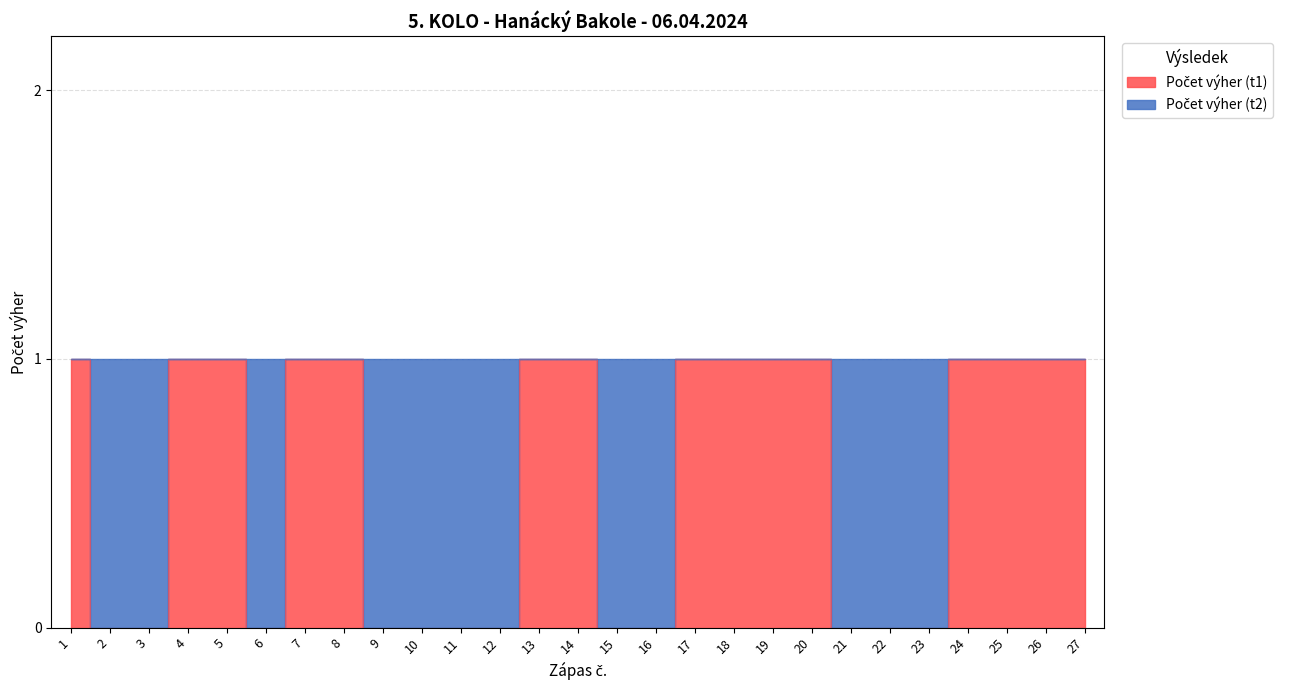

Which label corresponds to the smallest value in the chart?

2